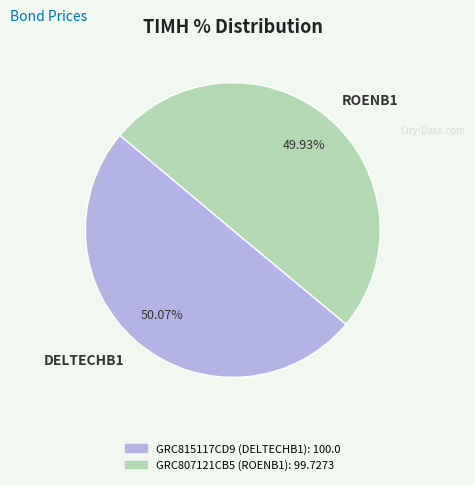

Is the sum of DELTECHB1 and ROENB1 greater than half?

Yes